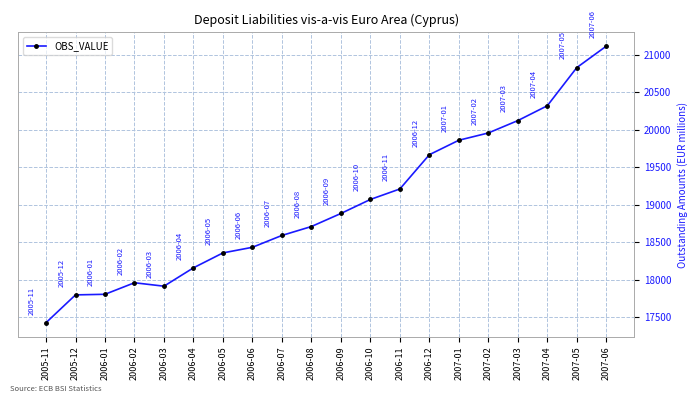

The value at 2006-07 is 18590. True or false?

True